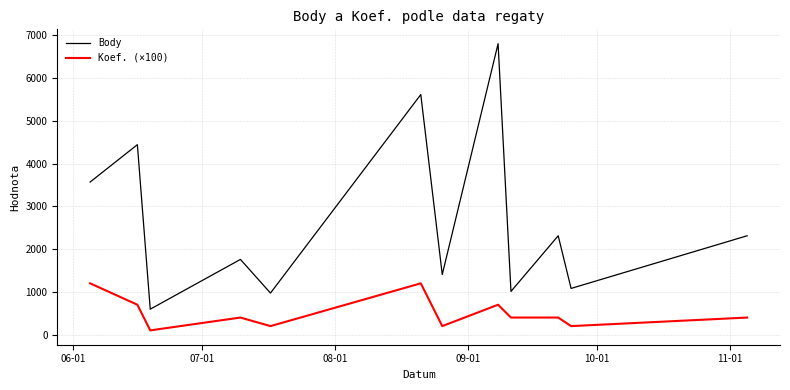

Is this an area chart (filled region under the line)?

No